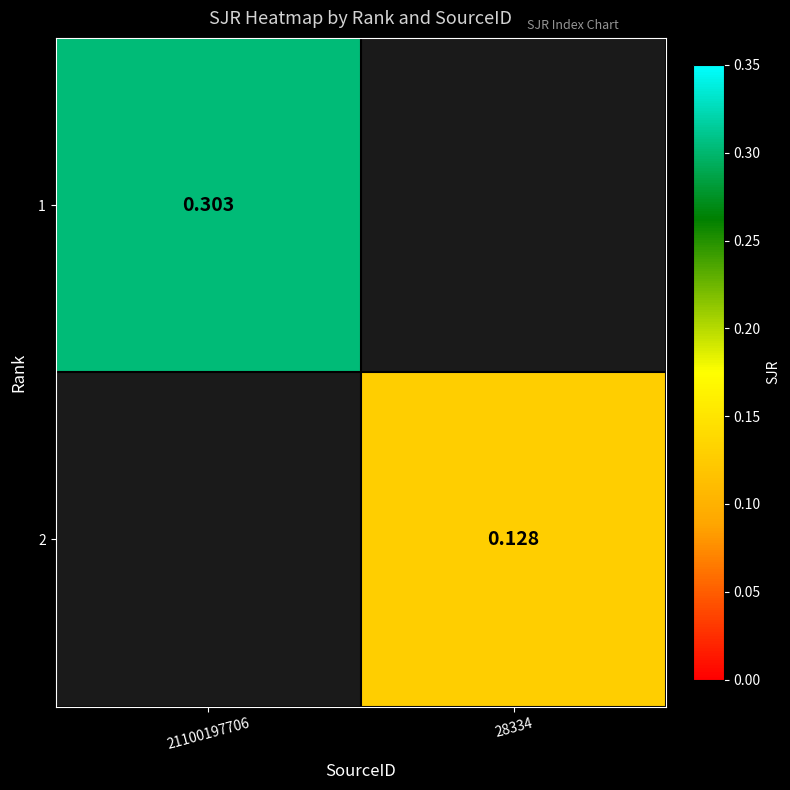

At 21100197706, list the series in order from smallest to largest.

1, 2